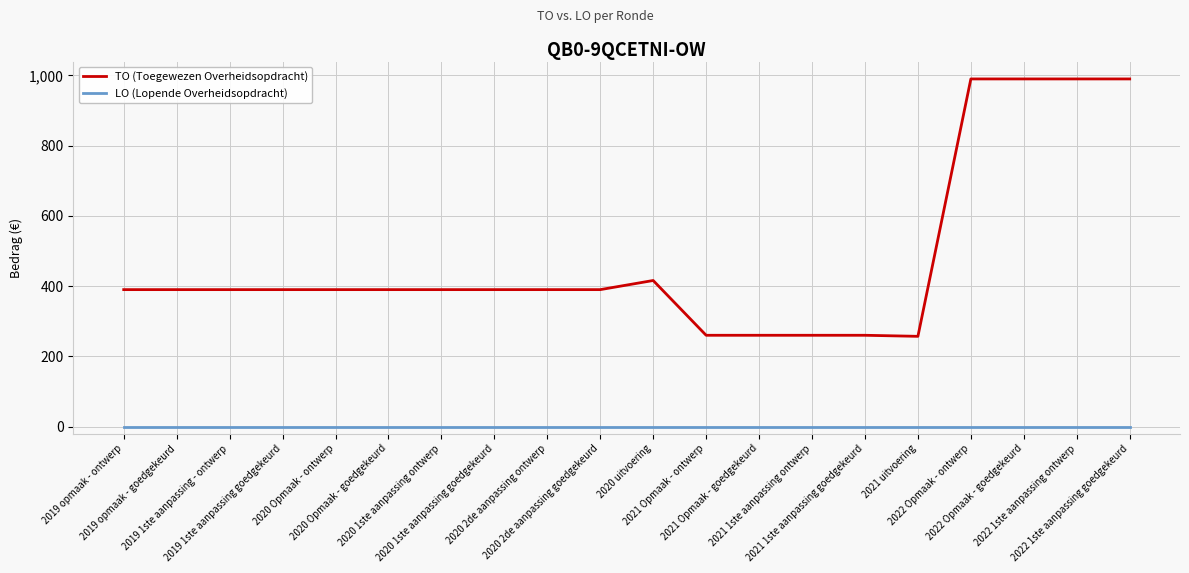

Which series has the largest total across all categories?

TO (Toegewezen Overheidsopdracht)